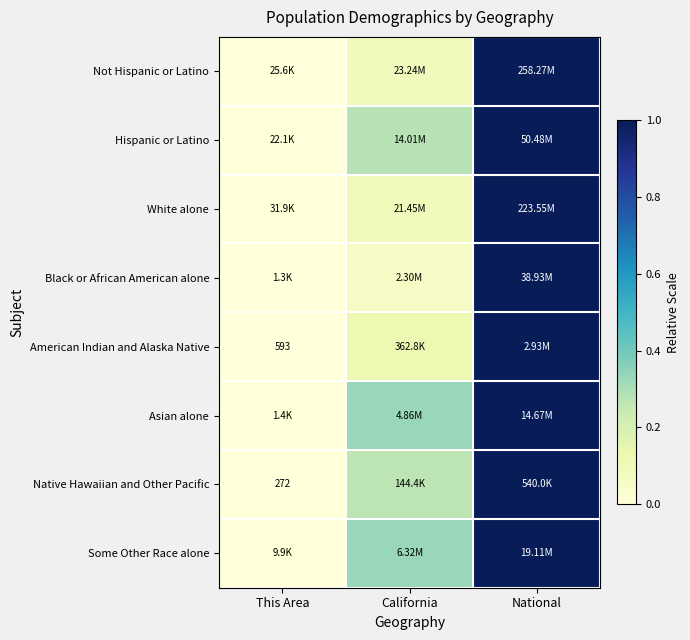

How many data points does each series have?

3